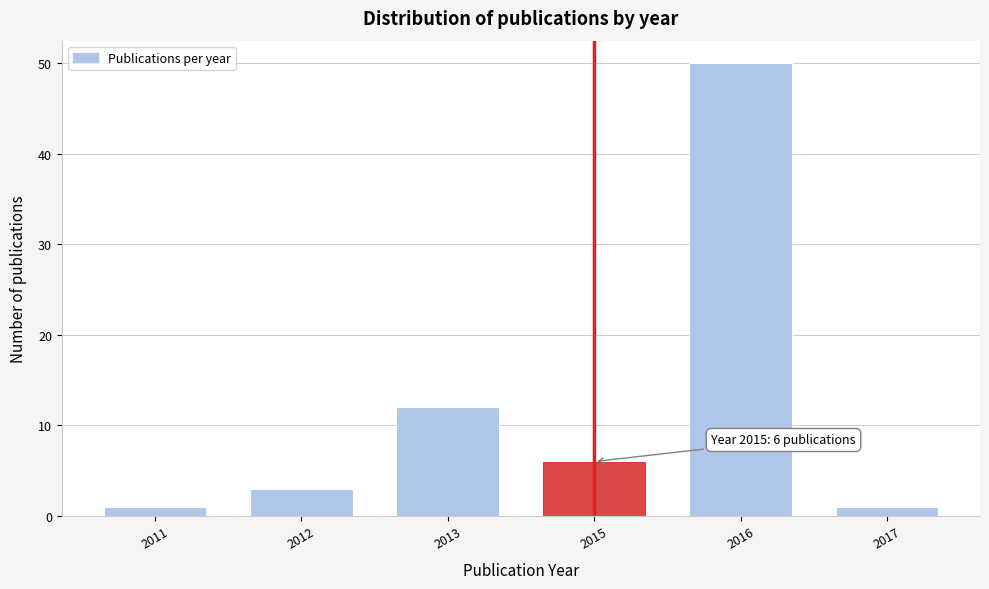

Reading right to left, what are all the values shown in this chart?

1	50	6	12	3	1